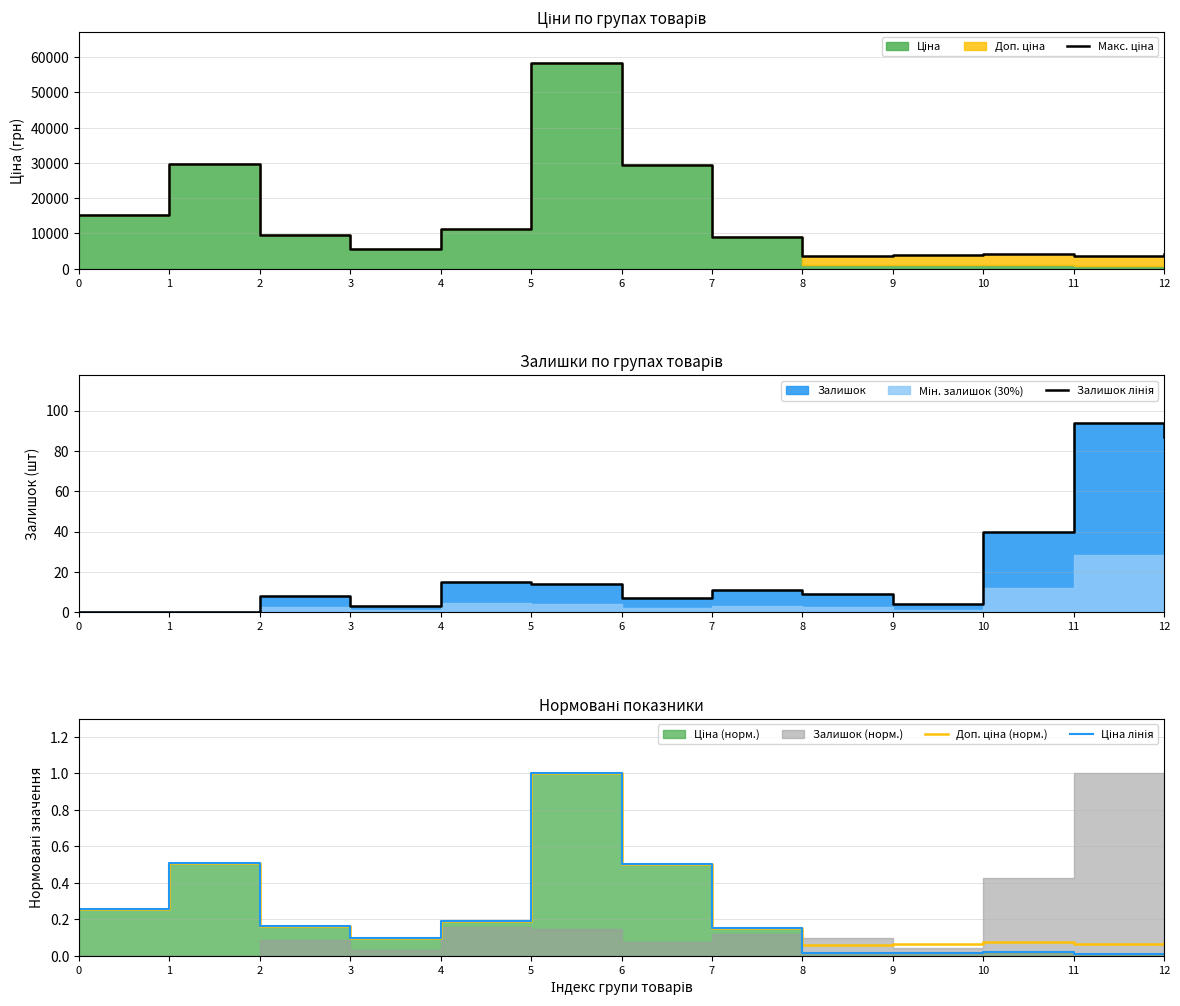

What is the difference between the Макс. ціна values at 5 and 9?

54572.5